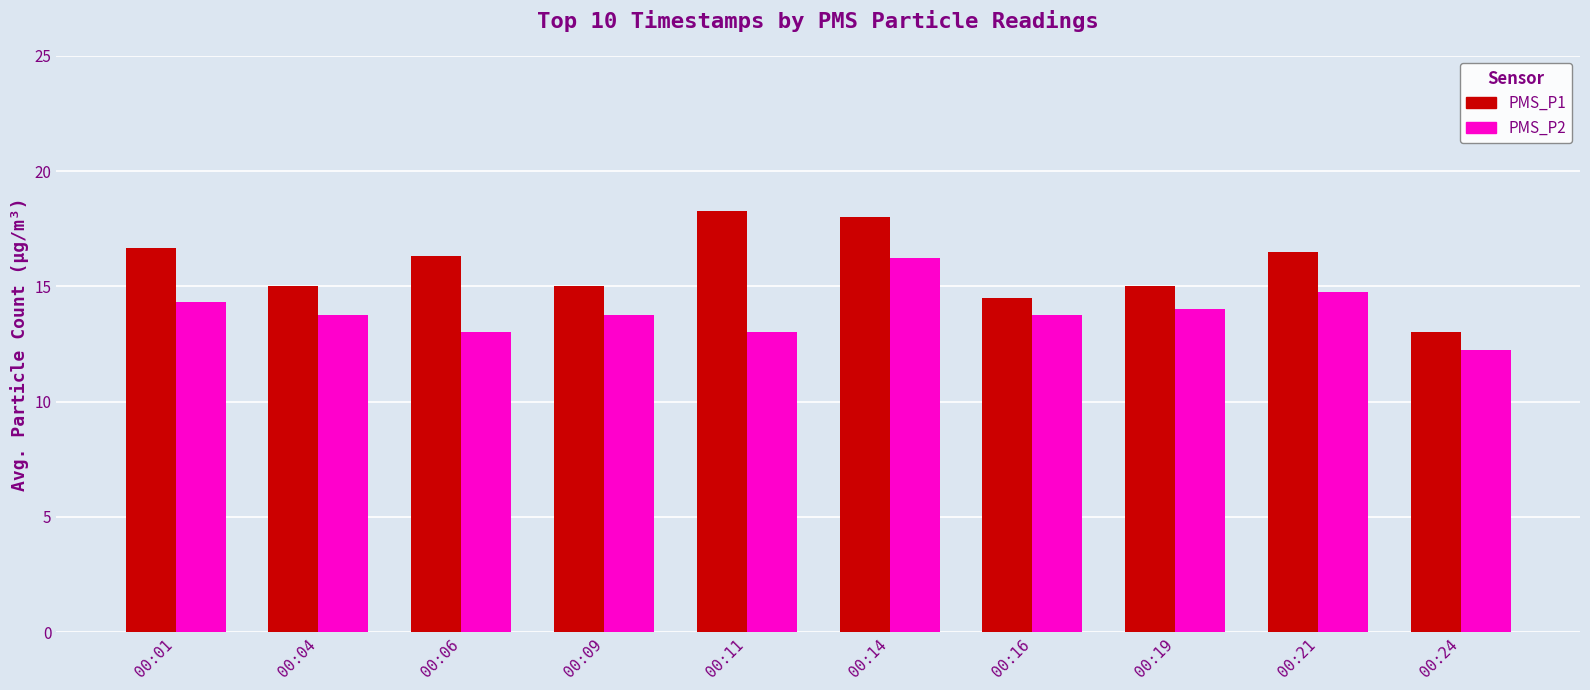

At which category is the sum across all series the highest?

00:14